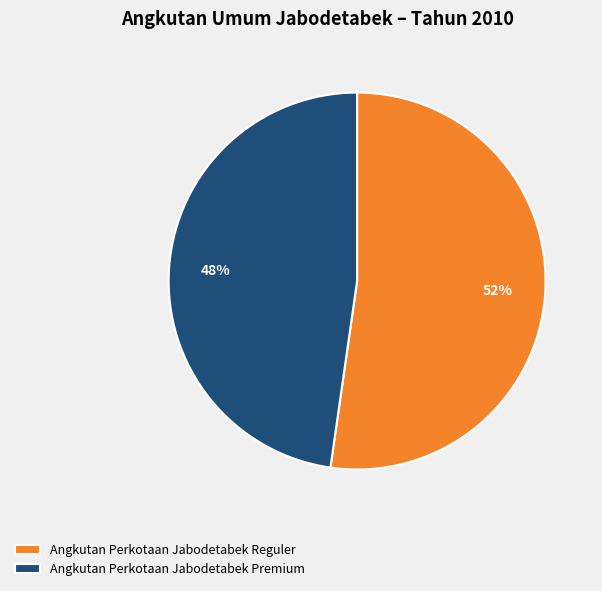

Does any single category account for the majority?

Yes